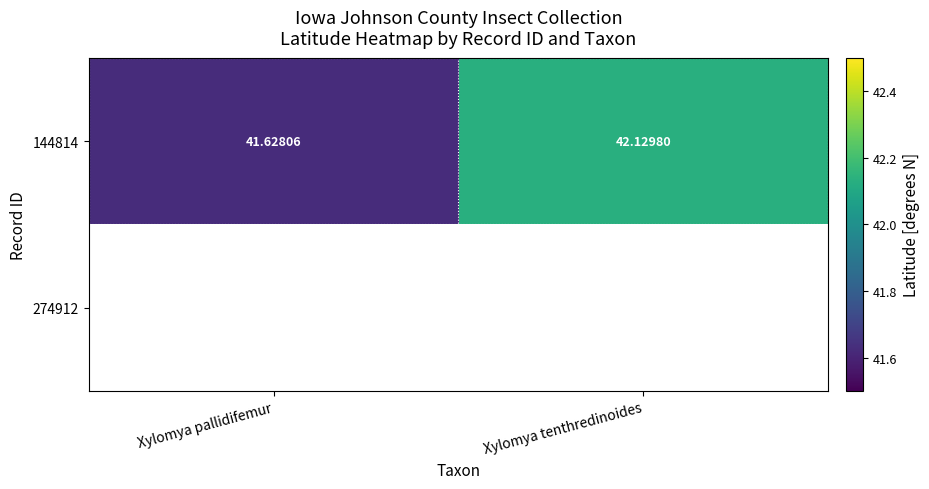

What is the greatest value displayed?

42.1